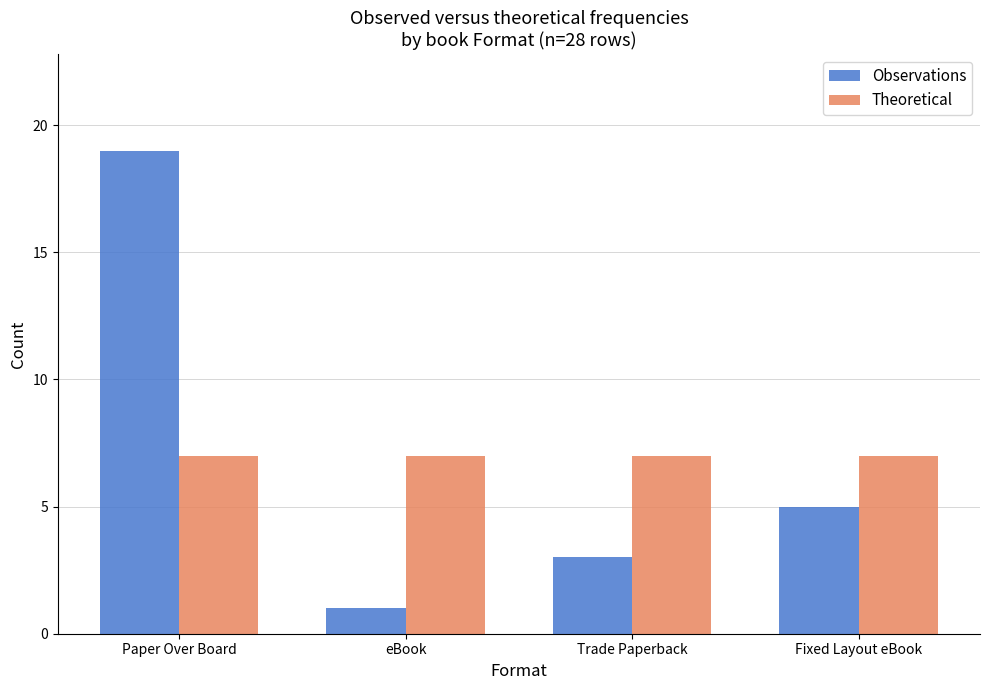

The Theoretical series shows 7 at Trade Paperback. True or false?

True